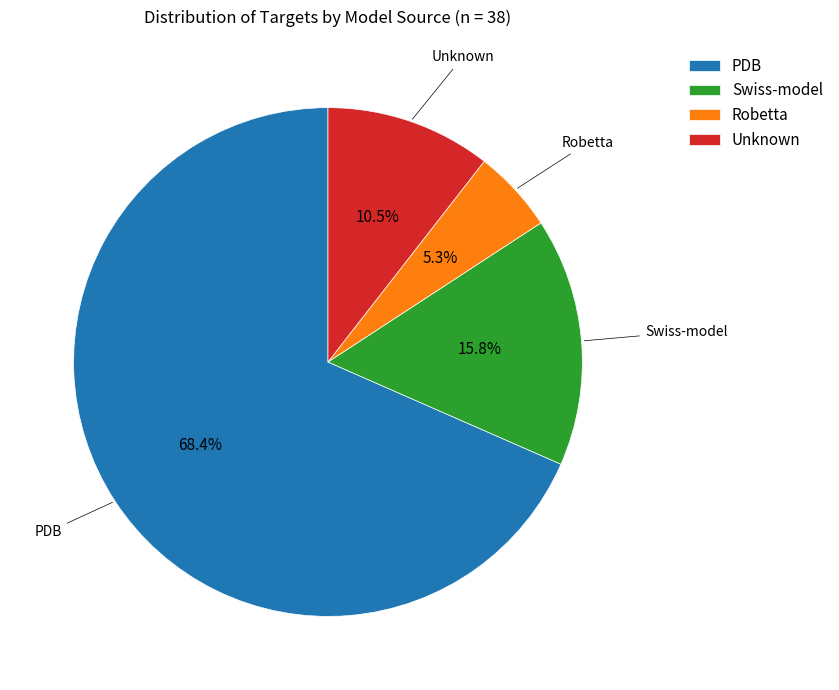

To the nearest percent, what is the average slice percentage?

25%